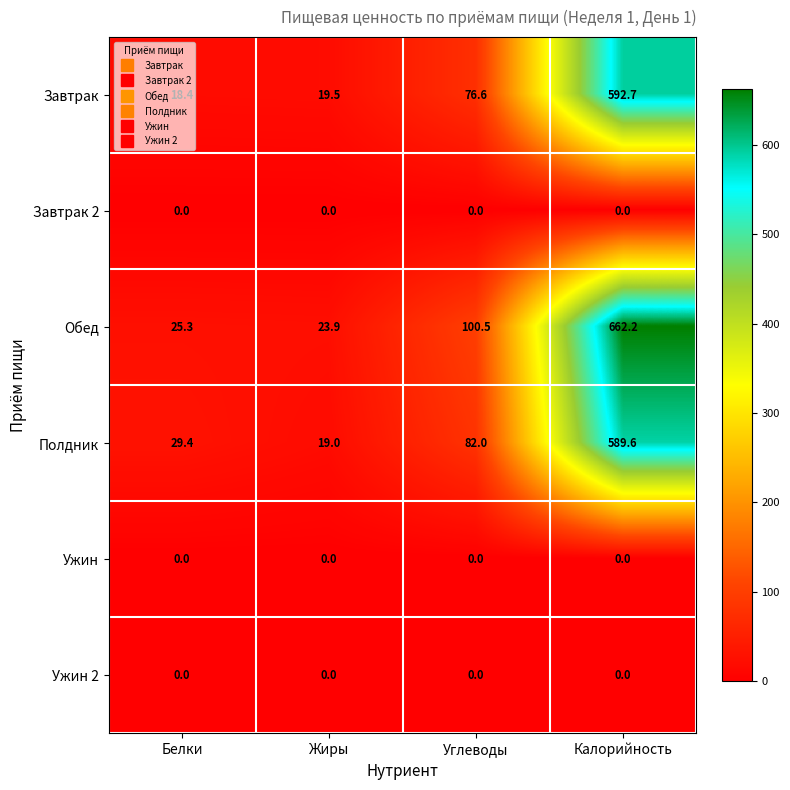

At how many categories does at least one series exceed 512?

1